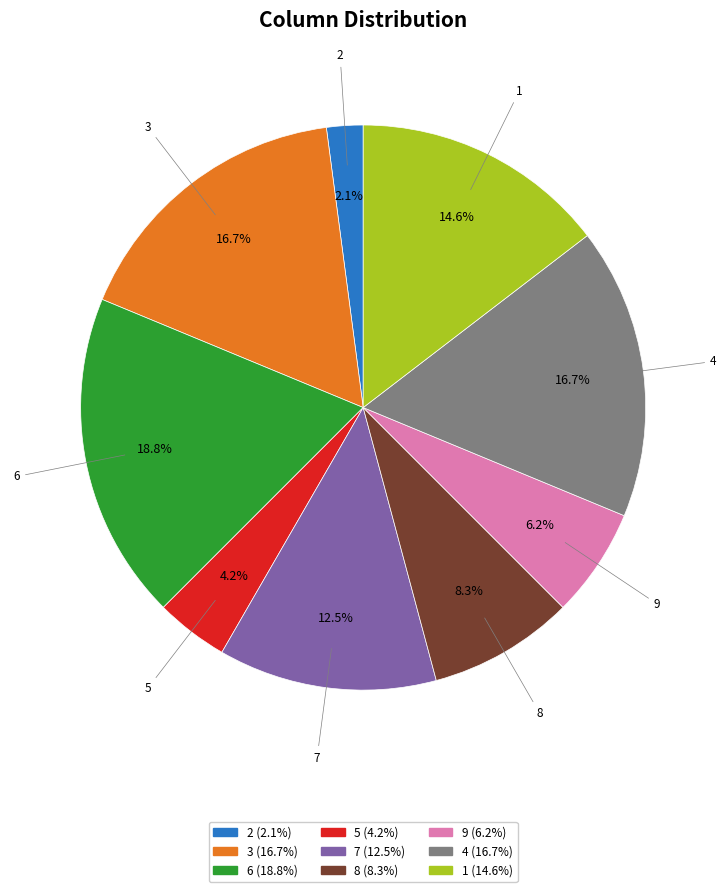

Is there any slice that represents more than half of the pie?

No